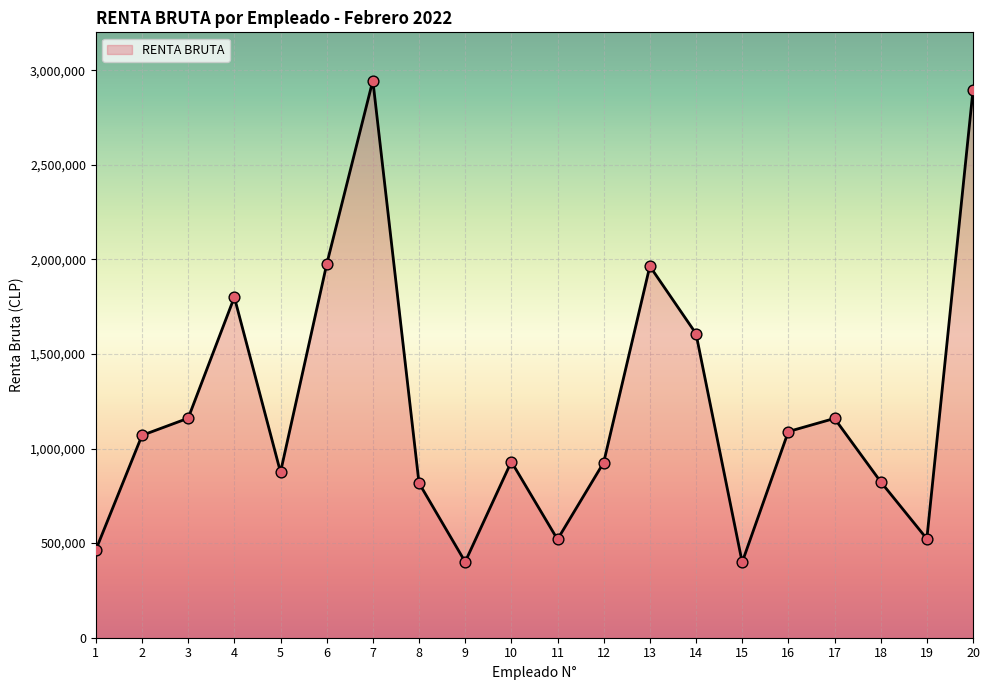

What is the ratio of the value at 12 to the value at 3?

0.8